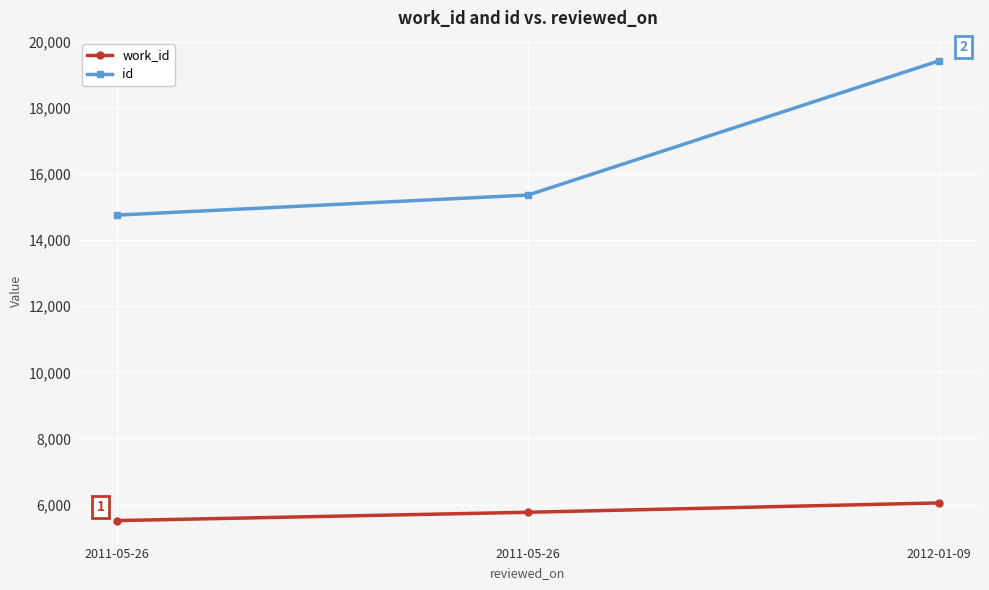

What is the difference between the second highest and minimum values in the id series?

606